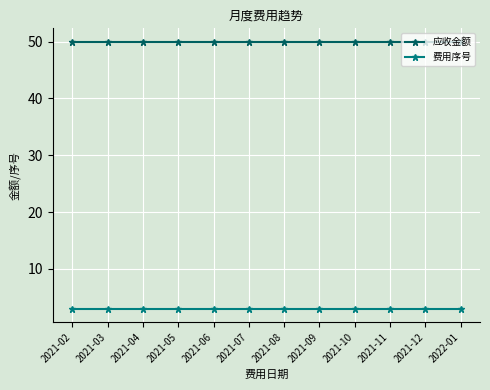

Reading left to right, what are all the values shown in this chart?

应收金额: 50	50	50	50	50	50	50	50	50	50	50	50
费用序号: 3	3	3	3	3	3	3	3	3	3	3	3